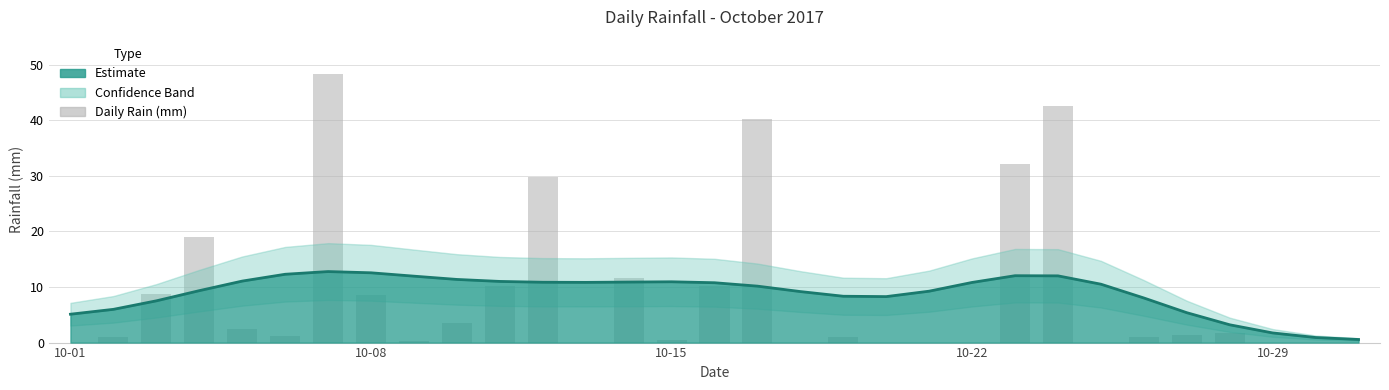

Approximately how many times larger is the value at 2017-10-07 compared to 2017-10-04?

2.5